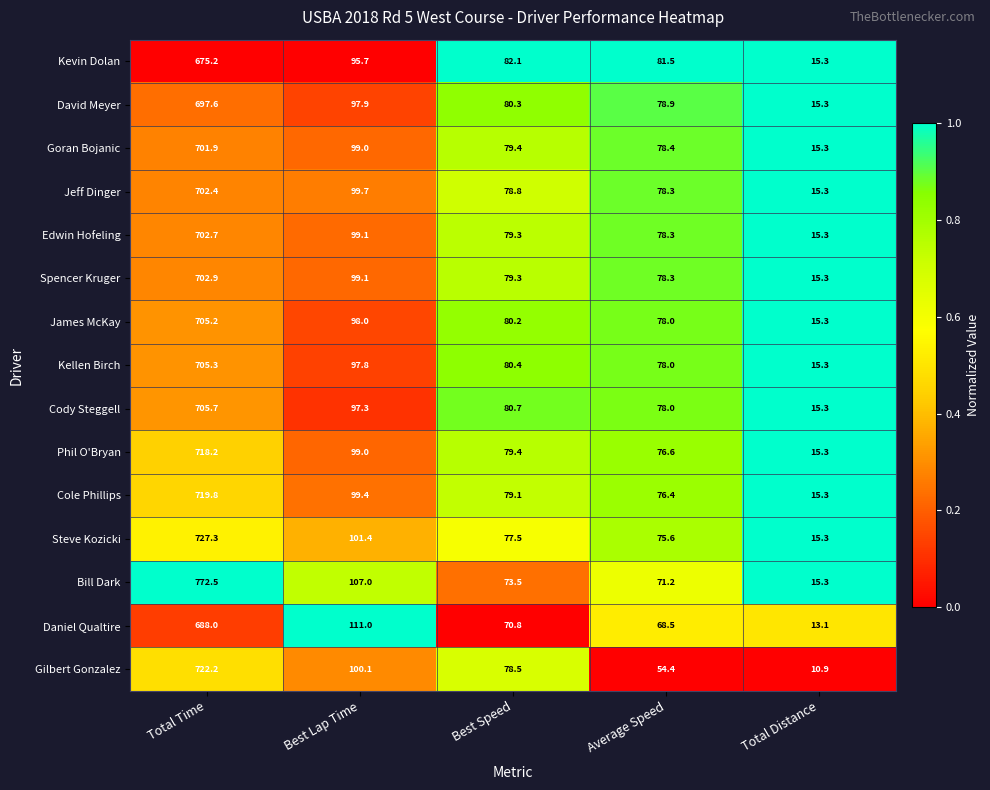

True or false: Cole Phillips has a value of 42.5 at Best Lap Time.

False